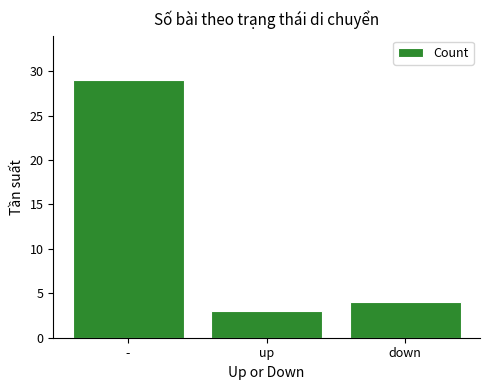

Is it true that the value at up is 3?

True